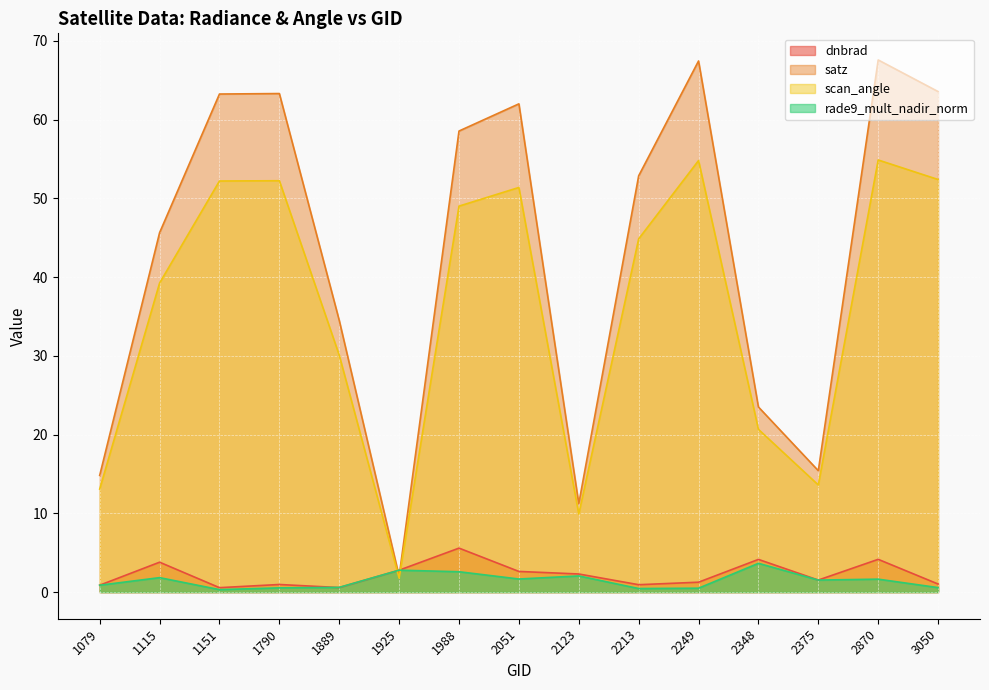

How many categories are shown in the chart?

15